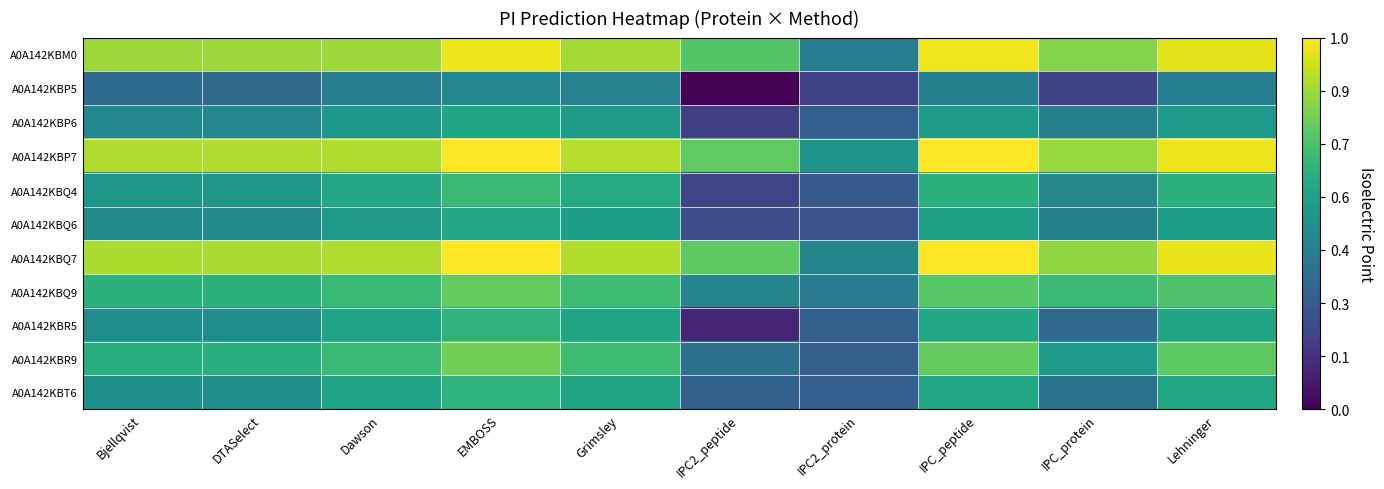

Which series has the largest range (max minus min)?

A0A142KBM0